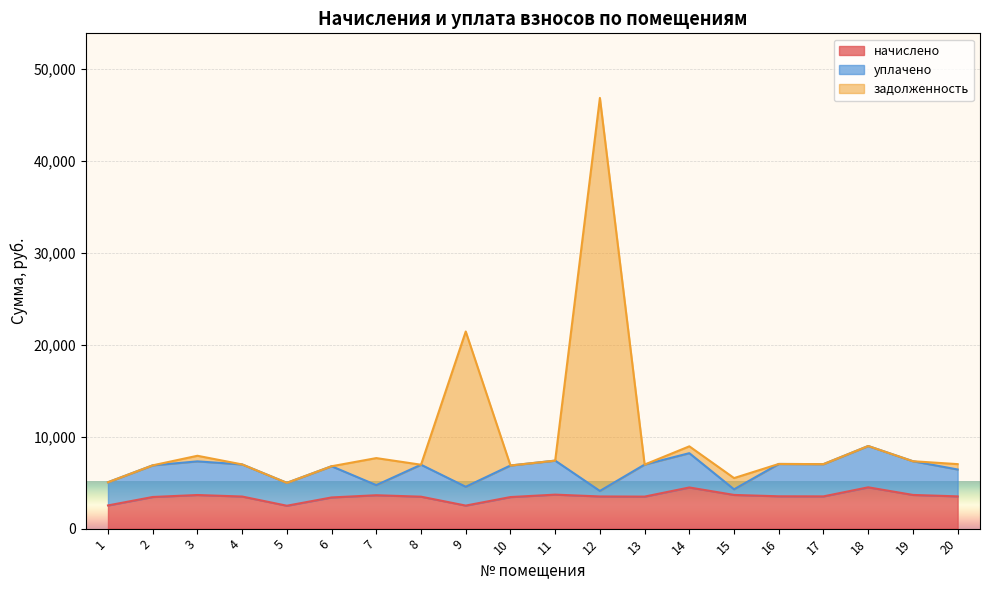

Which category has the lowest value across all series?

5